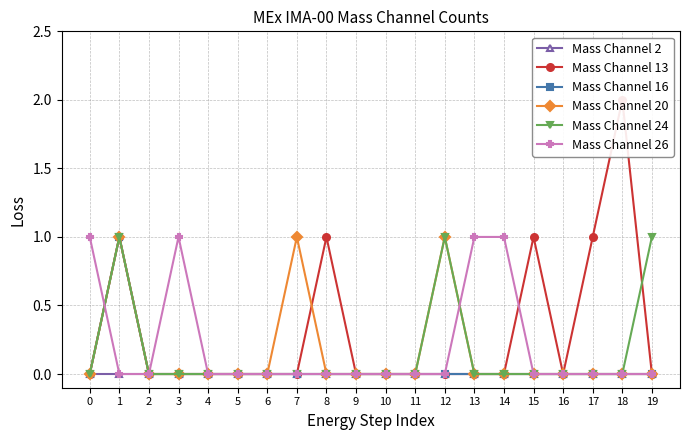

How many positive values does the Mass Channel 24 series have?

3